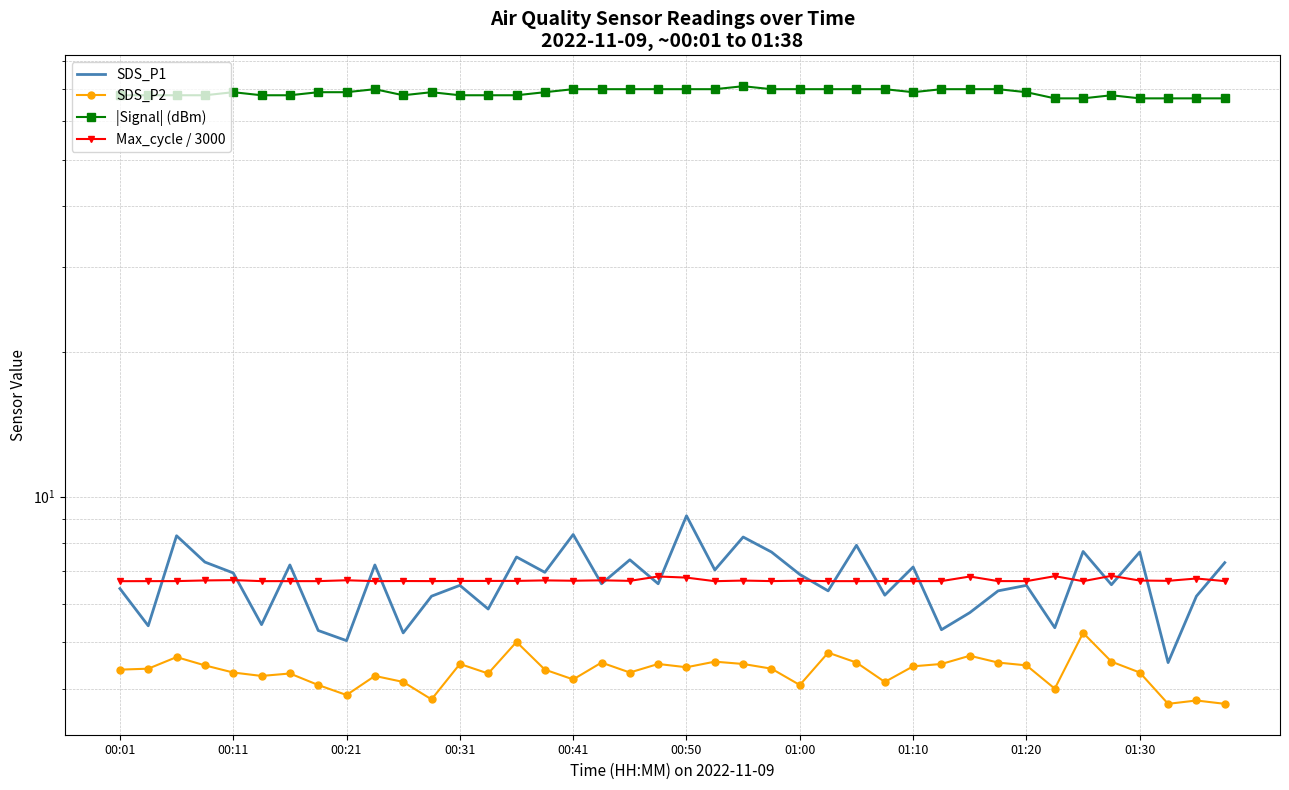

What is the value of the SDS_P2 point at the 24th from the left?

4.4